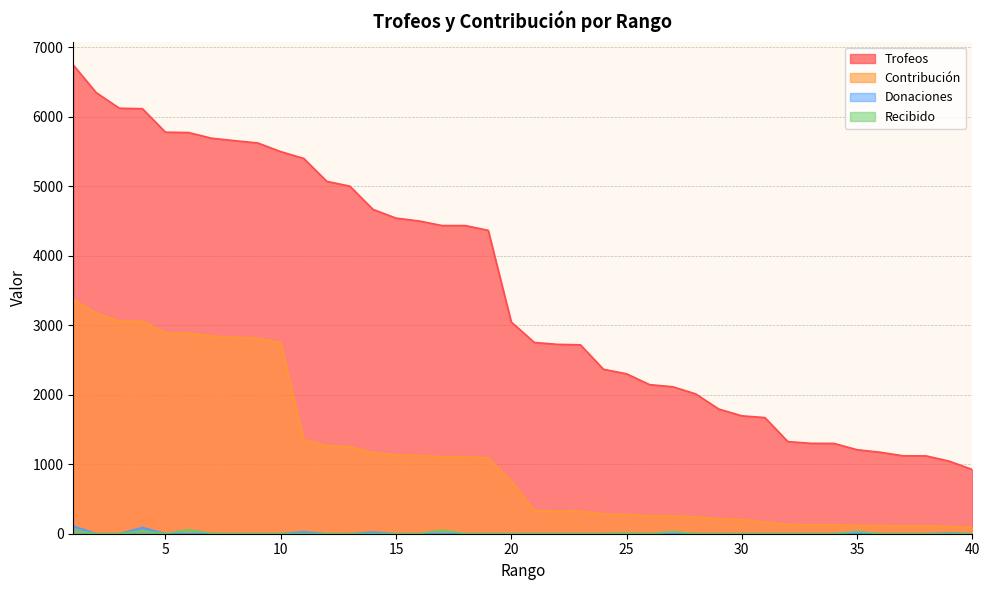

What is the difference between the Trofeos values at 24 and 35?

1158